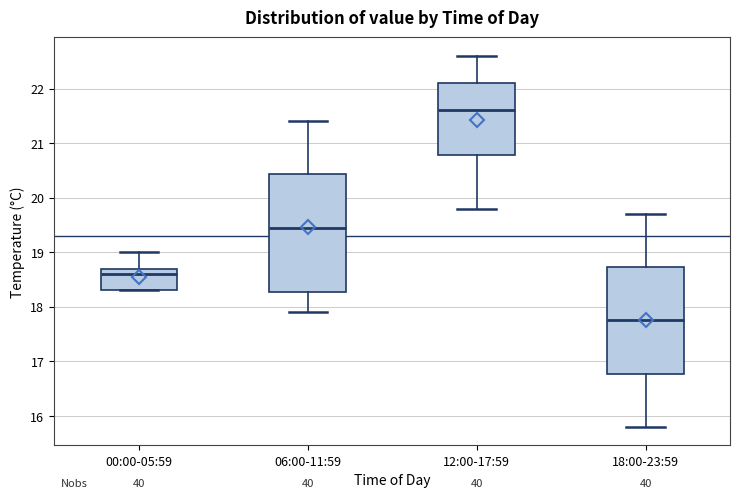

Reading left to right, read every box against the y-axis: the position of its median line, the range the box covers, and the ends of its whiskers. The values are not printed on the chart, so give them approximately, as read against the axis.

00:00-05:59: median 18.6, box 18.3 to 18.7, whiskers 18.3 to 19.0
06:00-11:59: median 19.5, box 18.3 to 20.4, whiskers 17.9 to 21.4
12:00-17:59: median 21.6, box 20.8 to 22.1, whiskers 19.8 to 22.6
18:00-23:59: median 17.8, box 16.8 to 18.7, whiskers 15.8 to 19.7